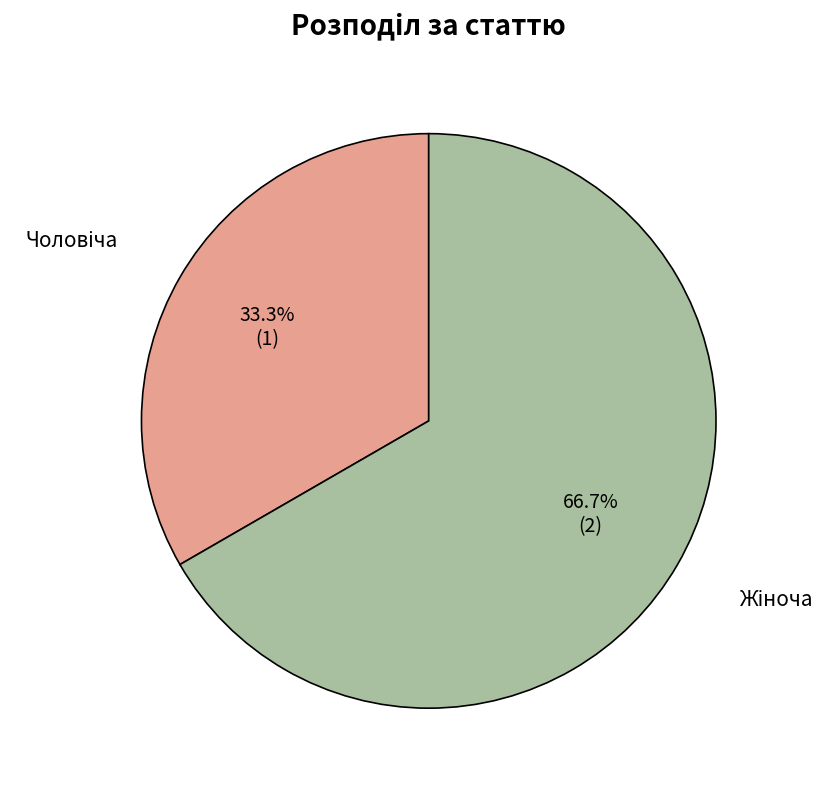

Count the number of slices in the pie.

2